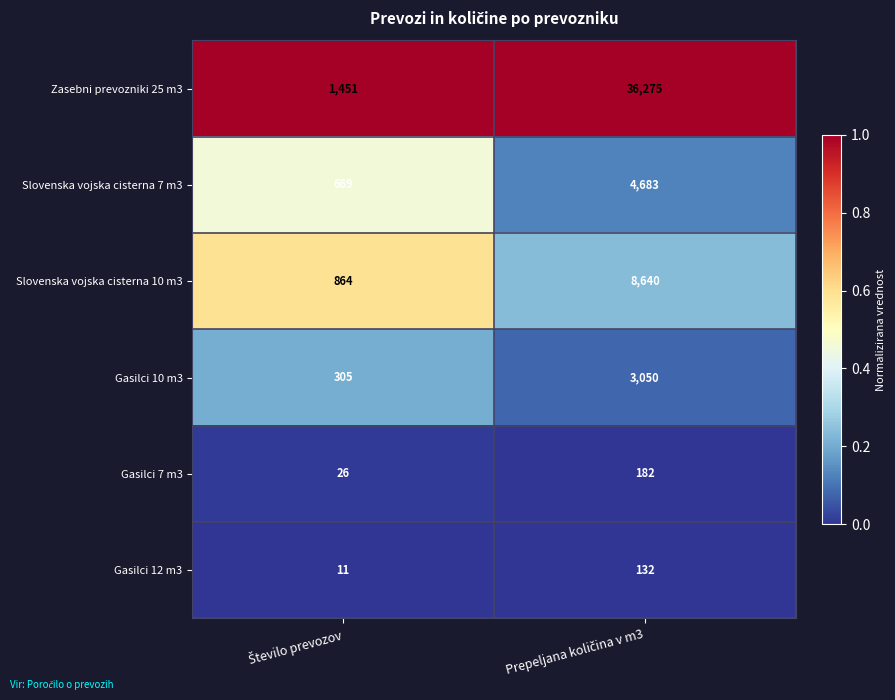

What is the difference between the maximum and minimum values in the Gasilci 12 m3 series?

121